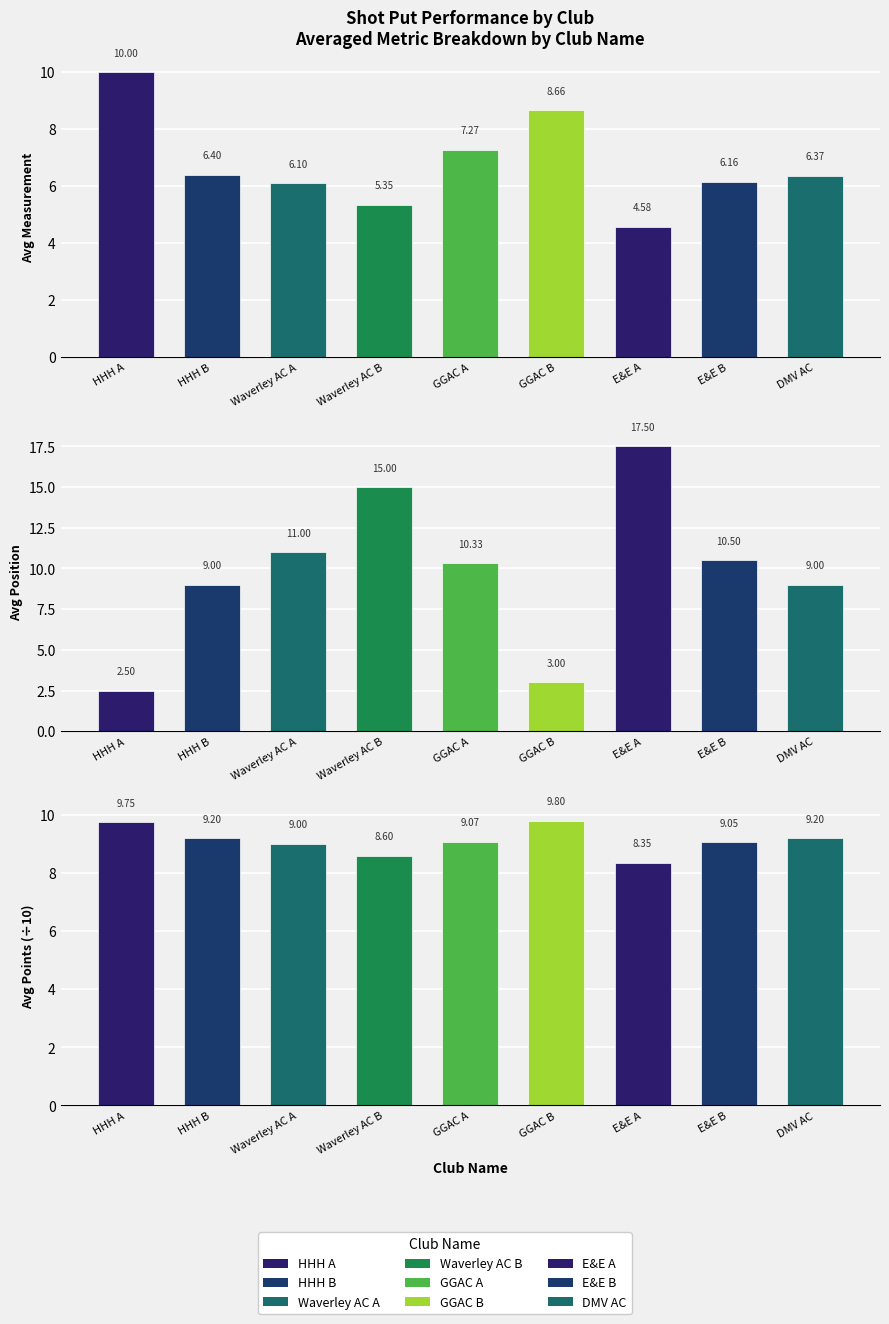

The value of Avg Measurement at E&E A is 7.2. True or false?

False